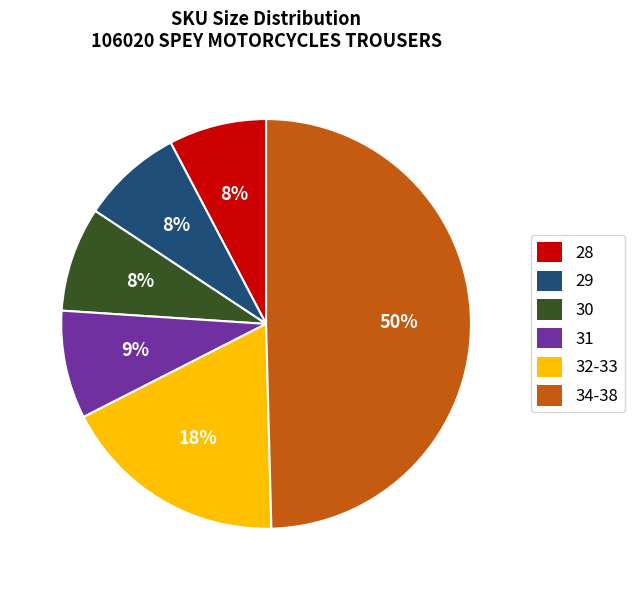

Count the number of slices in the pie.

6